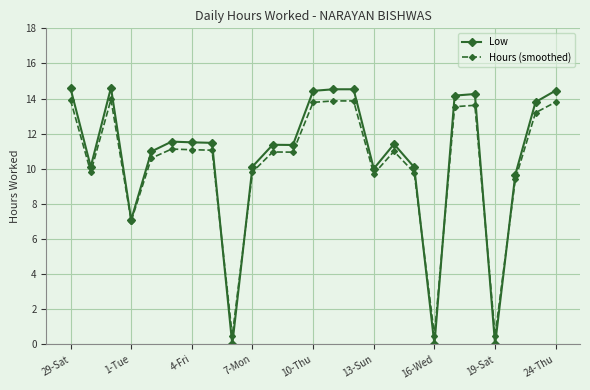

How many data points in Hours (smoothed) are less than 10?

9